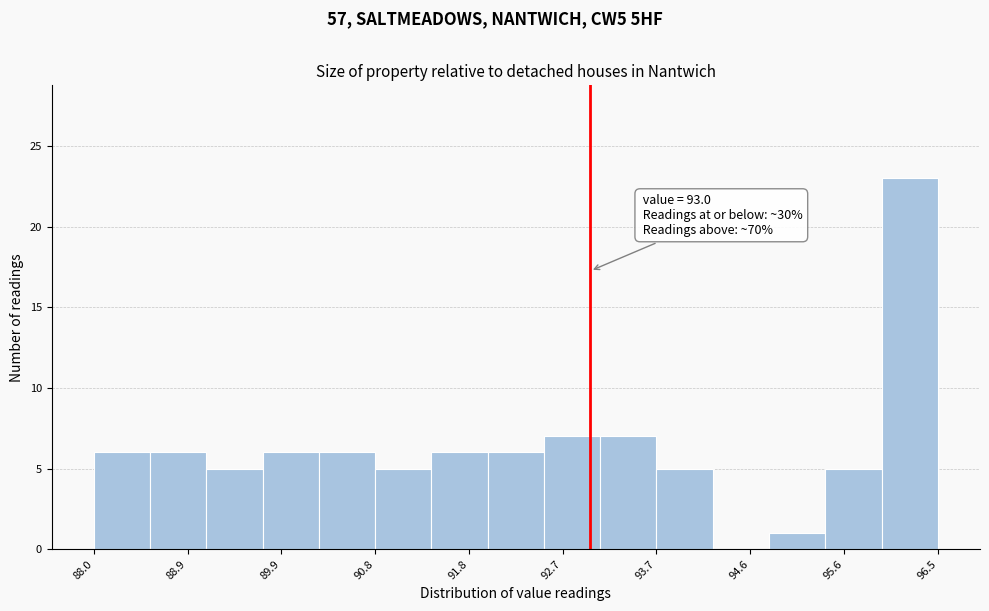

Which range on the x-axis has the tallest bar?

95.9 to 96.5